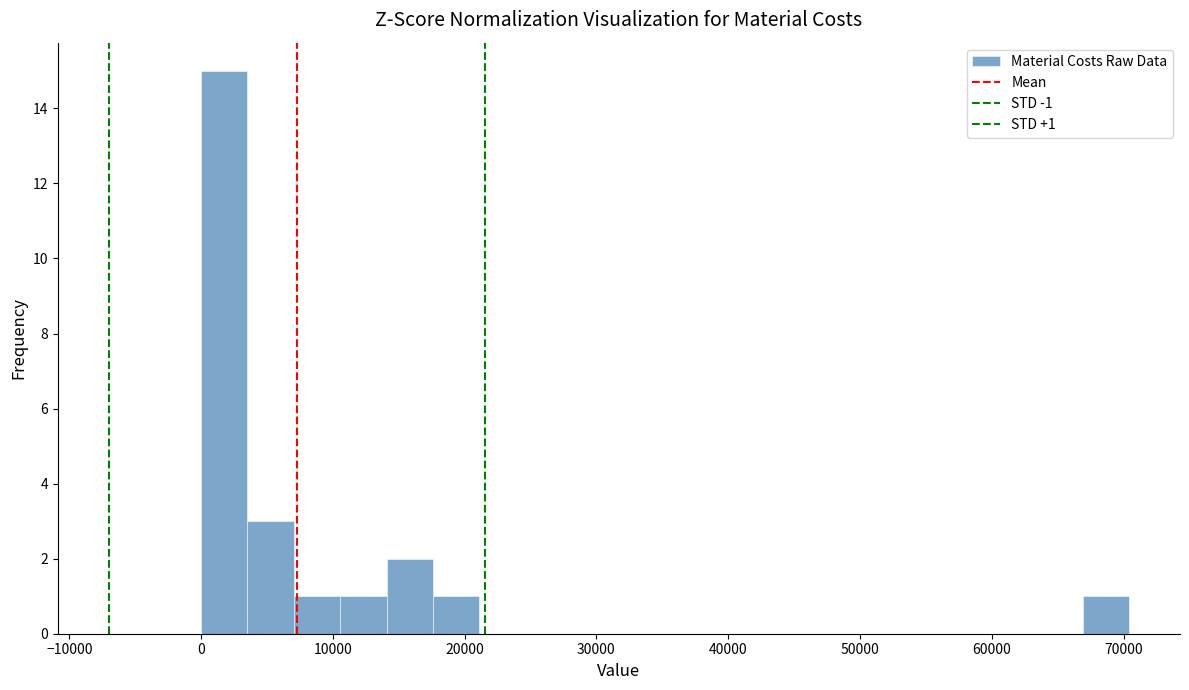

Read against the x-axis, roughly where is the centre of the tallest bar?

2000